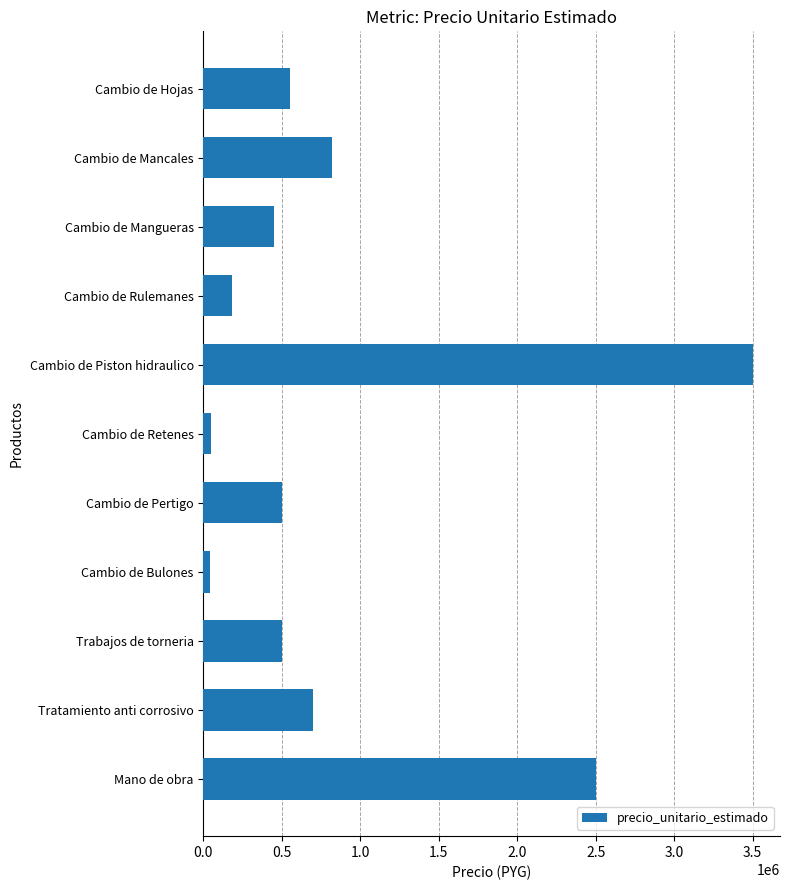

The chart shows a value of 563859 at Cambio de Mancales. True or false?

False